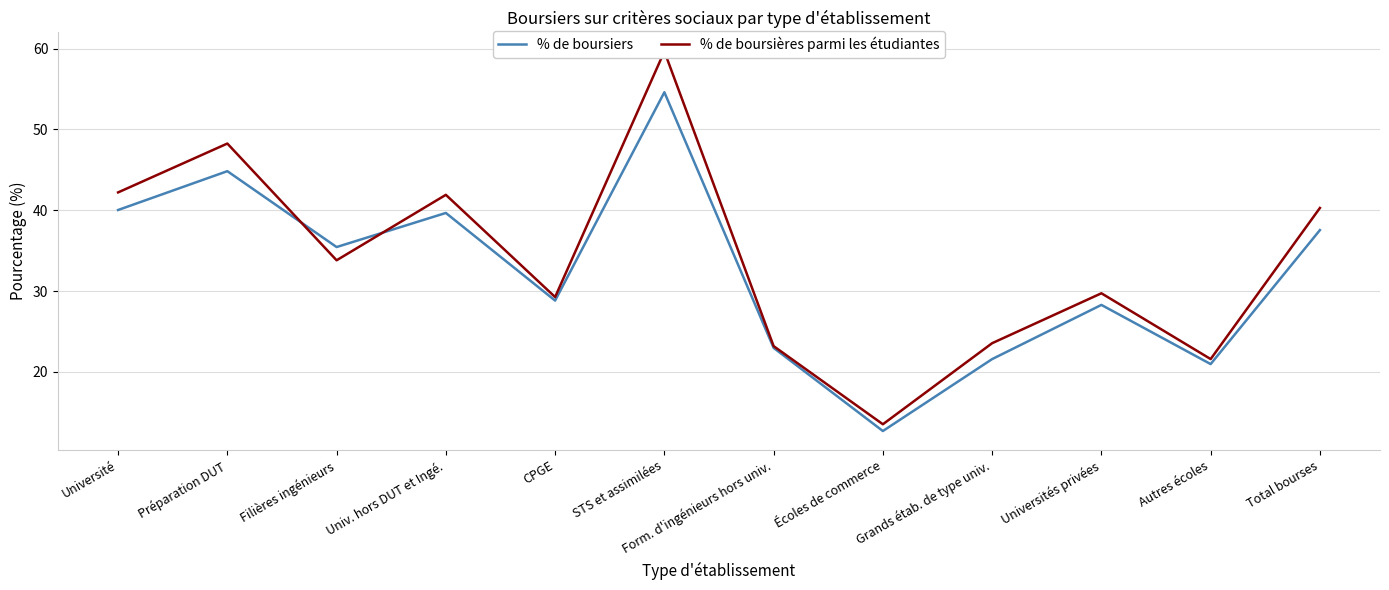

What is the minimum value for % de boursières parmi les étudiantes?

13.5